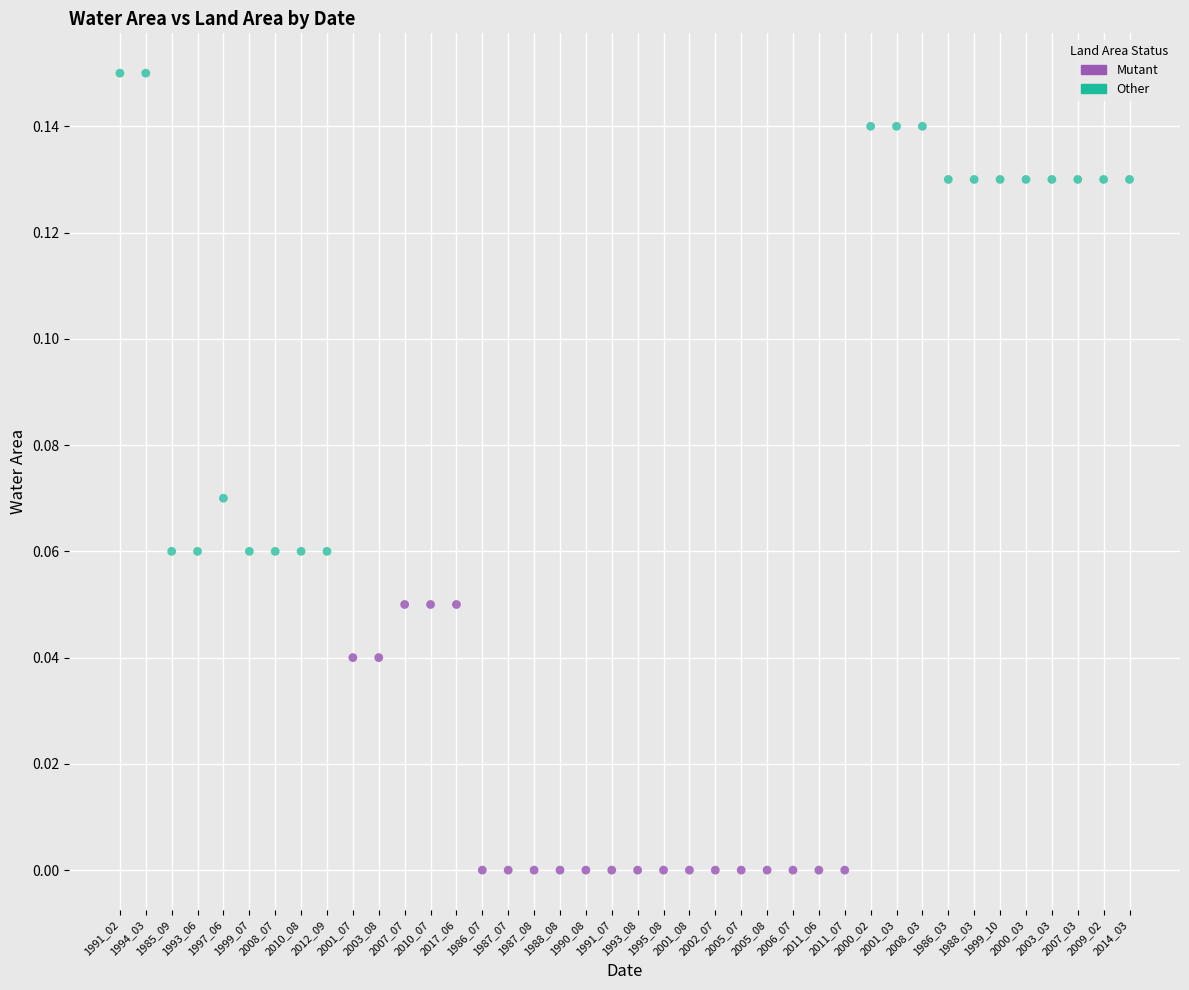

Which series reaches the maximum Y coordinate?

Other